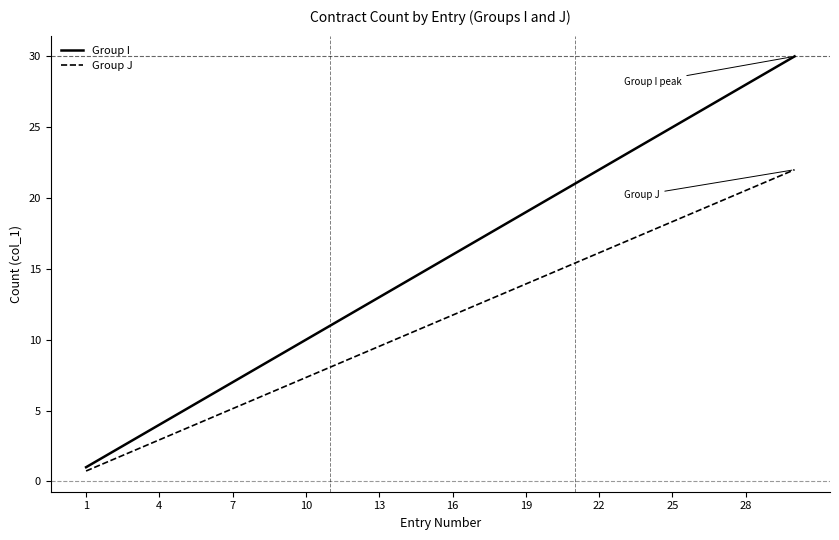

What are all the series names shown in the legend?

Group I, Group J